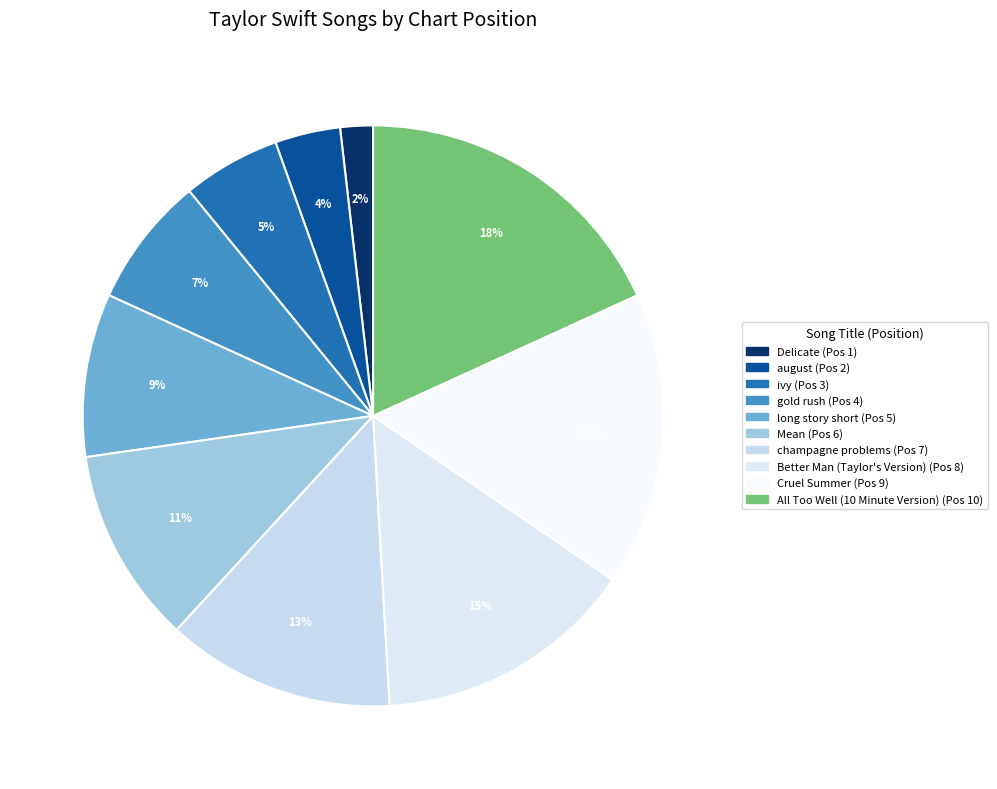

Count the number of slices in the pie.

10